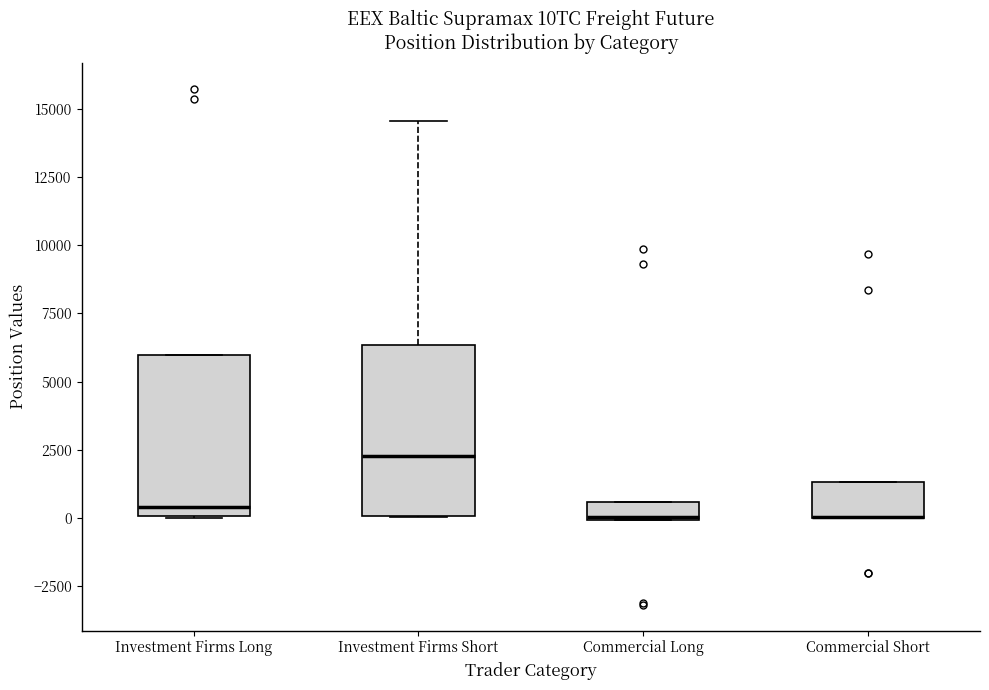

Where is the upper edge of the box for Commercial Long on the y-axis? The values are not printed on the chart, so give them approximately, as read against the axis.

500